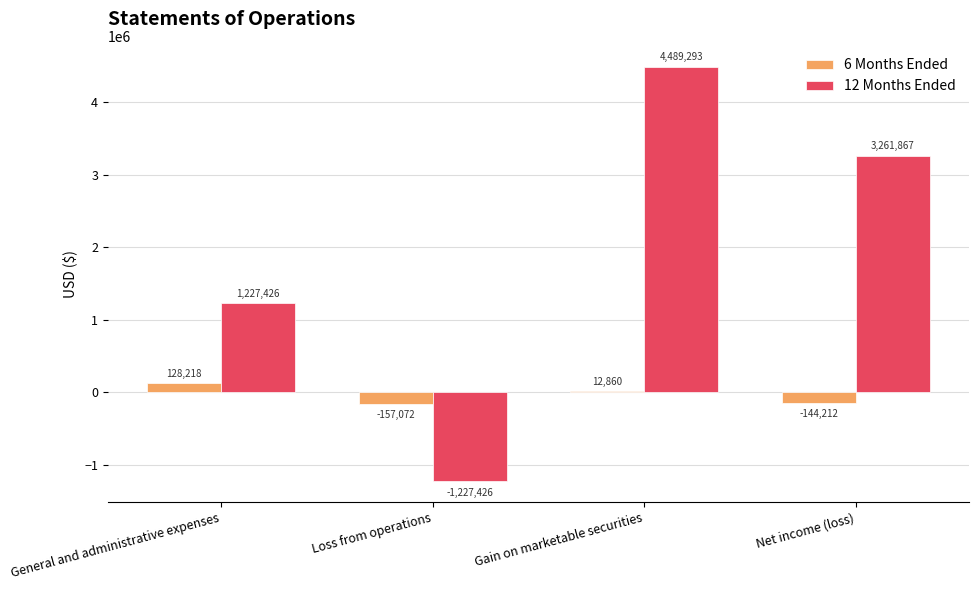

Is the value of 12 Months Ended at Gain on marketable securities greater than the value of 6 Months Ended at Gain on marketable securities?

Yes